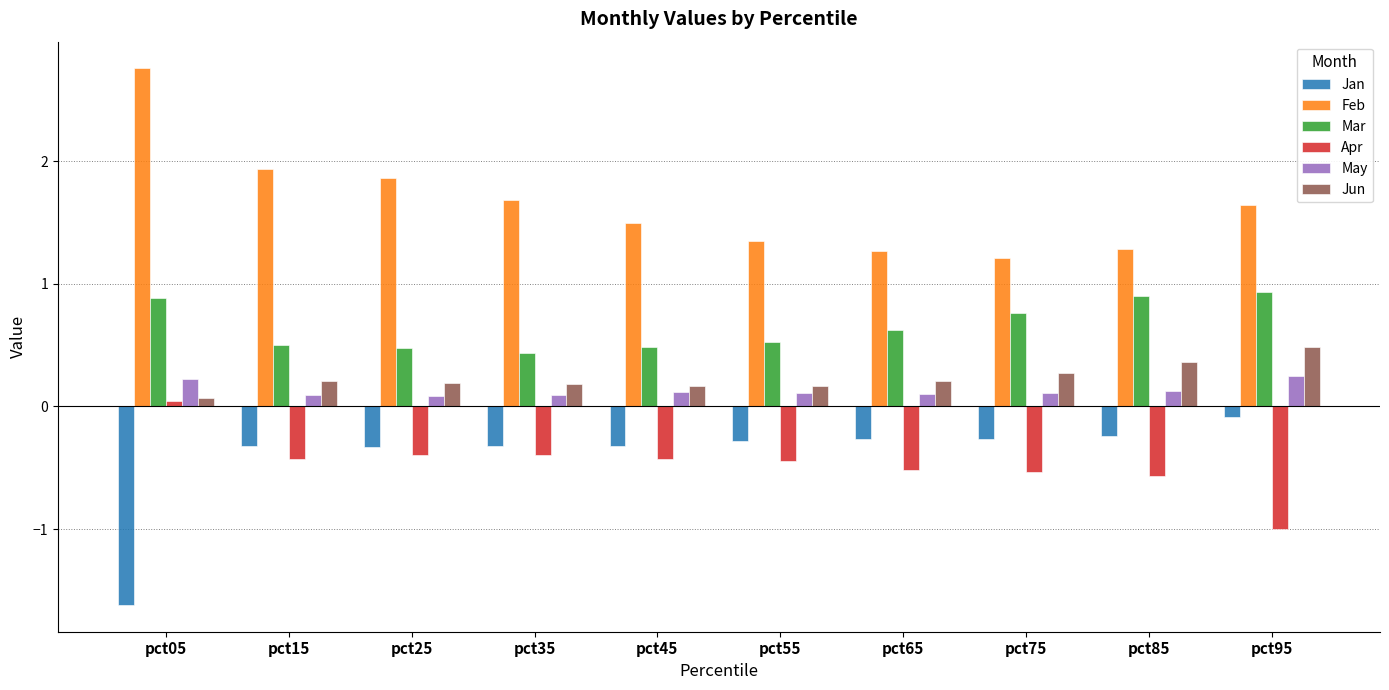

List the series in order of their peak value, lowest first.

Jan, Apr, May, Jun, Mar, Feb